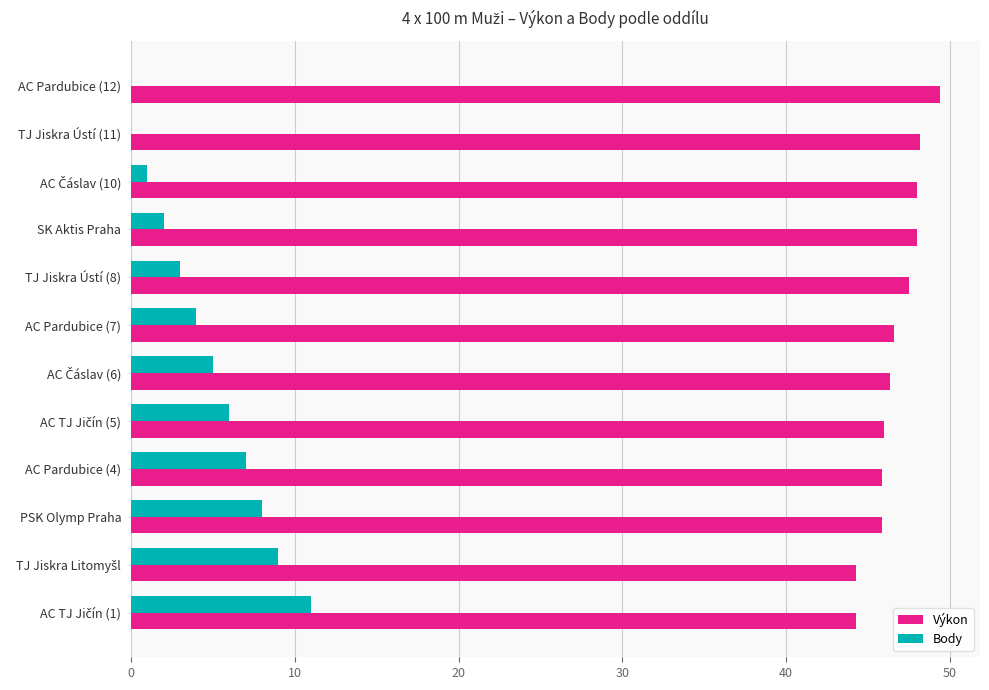

What is the sum of all Výkon values?

560.0